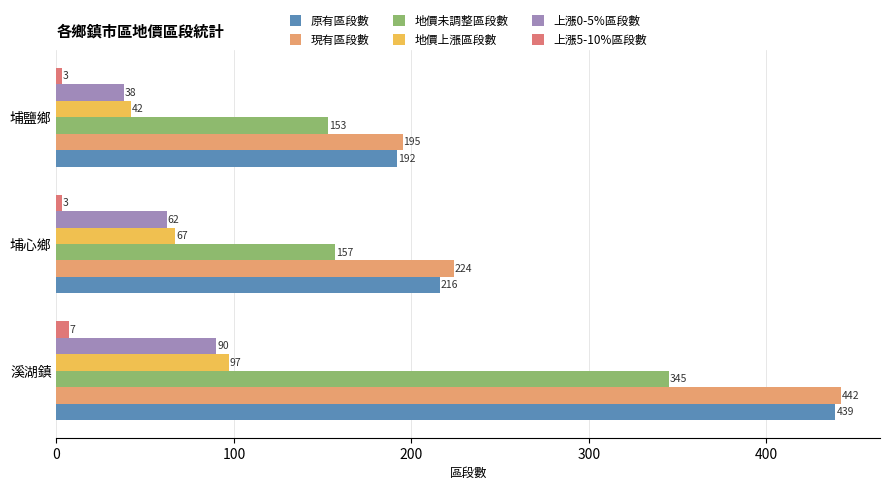

At which category is the sum across all series the highest?

溪湖鎮